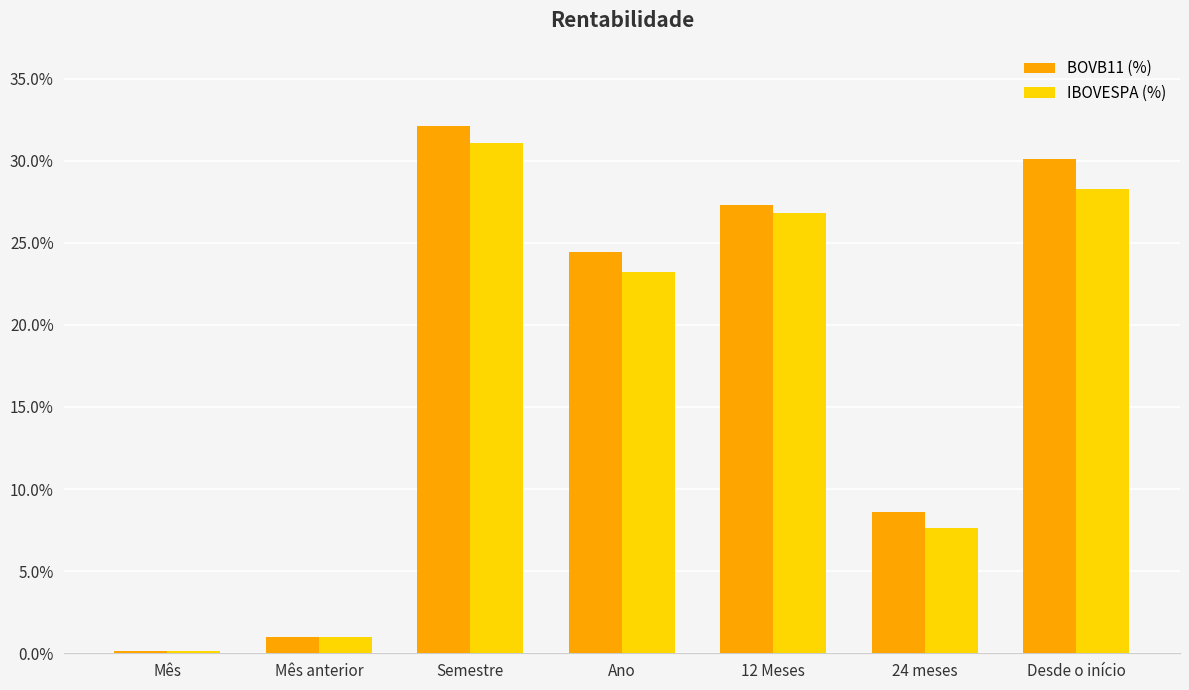

Rank the series by their maximum value, from lowest to highest.

IBOVESPA (%), BOVB11 (%)